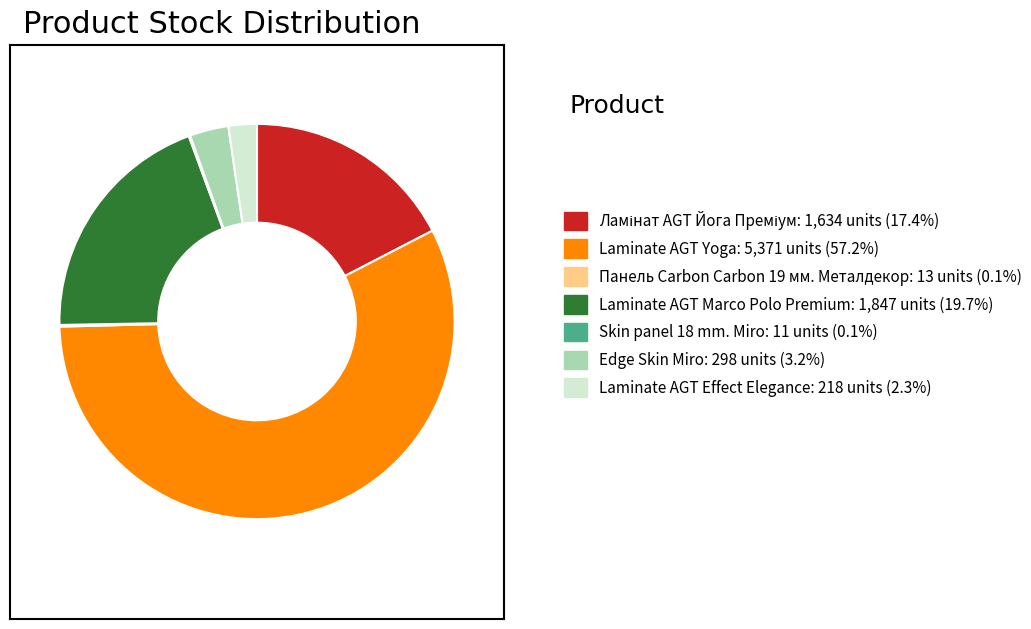

Is it true that Laminate AGT Marco Polo Premium is 30% of the pie?

False